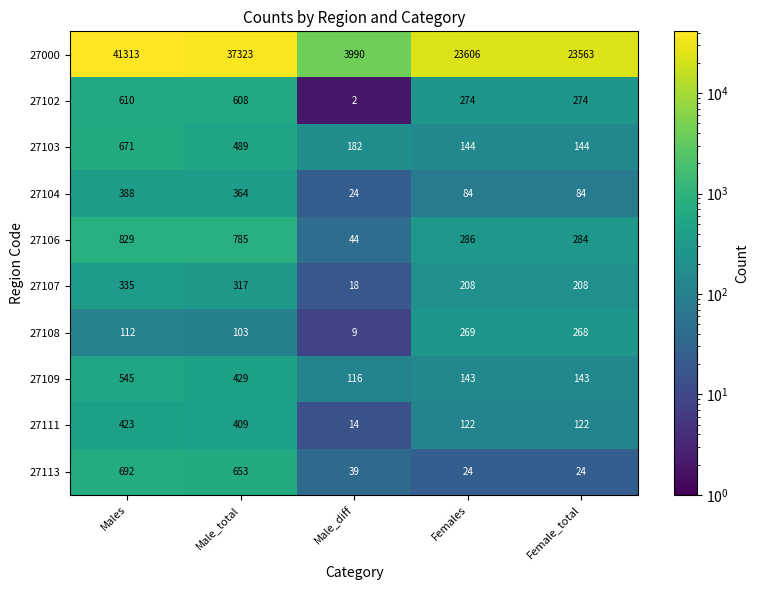

What is the difference between the maximum and minimum values in the 27103 series?

527